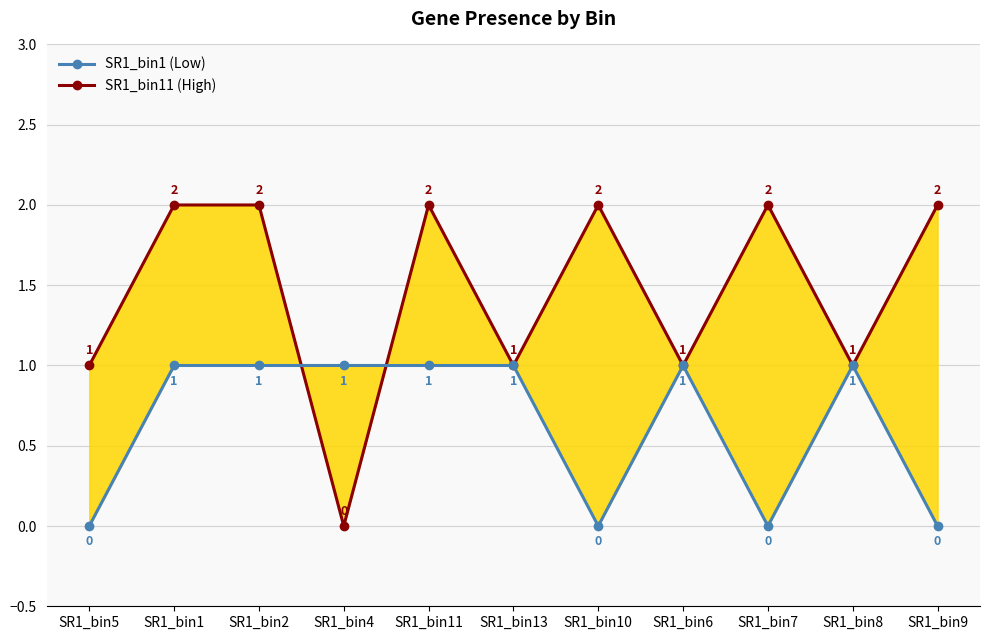

Which series ends up on top after the final intersection of SR1_bin1 (Low) and SR1_bin11 (High)?

SR1_bin11 (High)